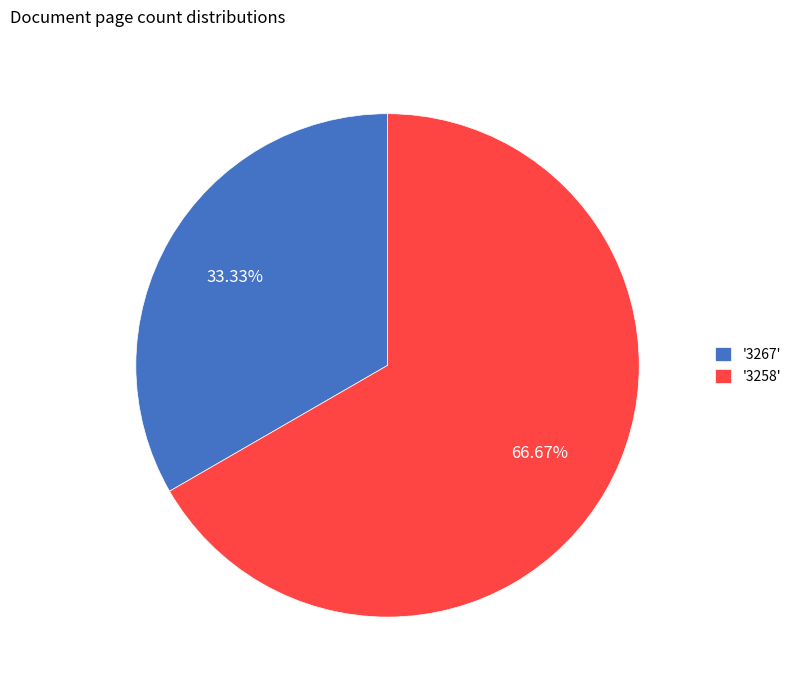

Is the sum of '3267' and '3258' greater than half?

Yes